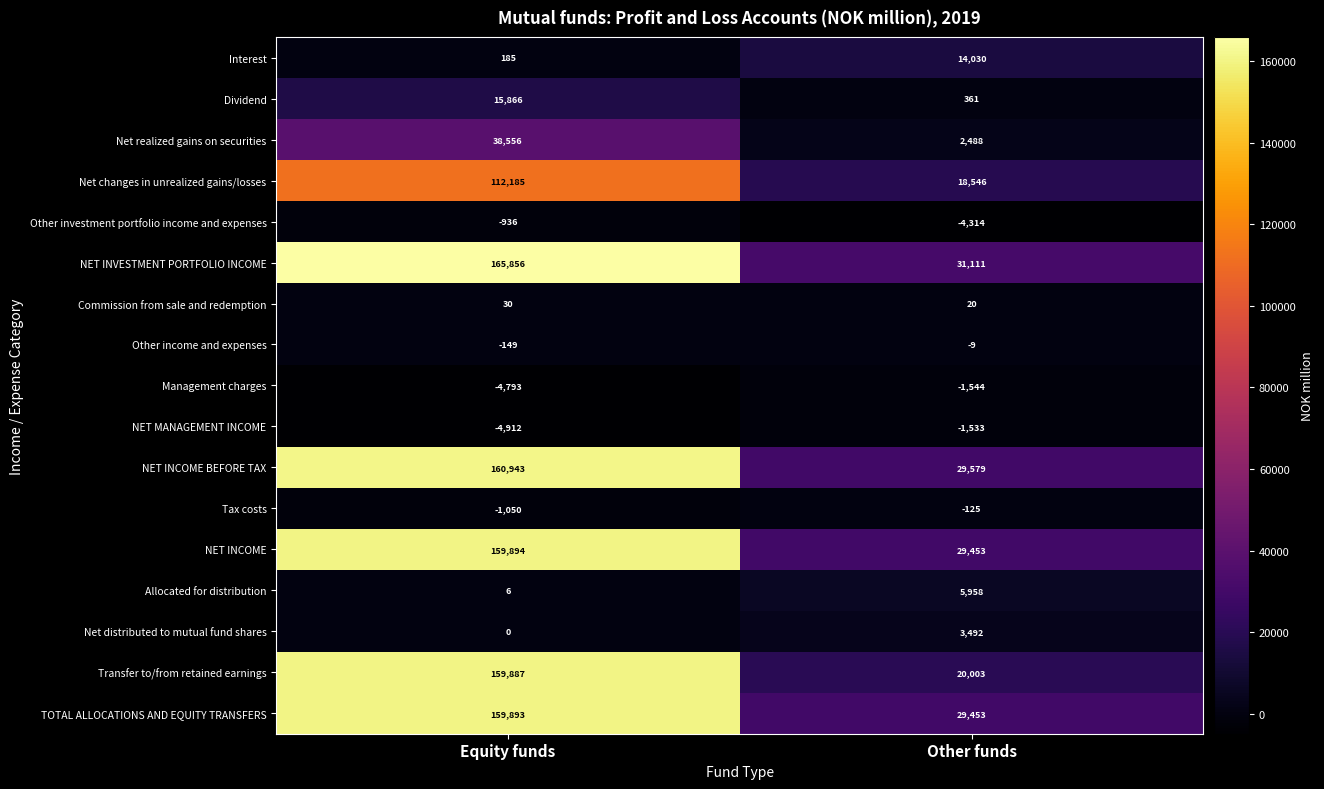

Rank the series by their maximum value, from highest to lowest.

NET INVESTMENT PORTFOLIO INCOME, NET INCOME BEFORE TAX, NET INCOME, TOTAL ALLOCATIONS AND EQUITY TRANSFERS, Transfer to/from retained earnings, Net changes in unrealized gains/losses, Net realized gains on securities, Dividend, Interest, Allocated for distribution, Net distributed to mutual fund shares, Commission from sale and redemption, Other income and expenses, Tax costs, Other investment portfolio income and expenses, NET MANAGEMENT INCOME, Management charges